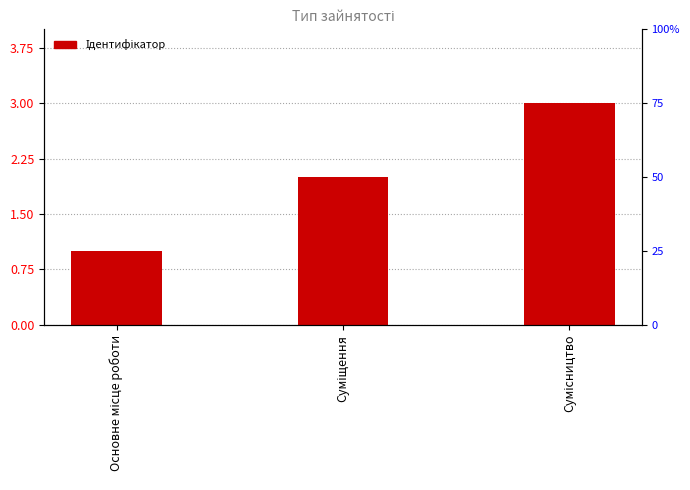

Read the value at Основне місце роботи.

1